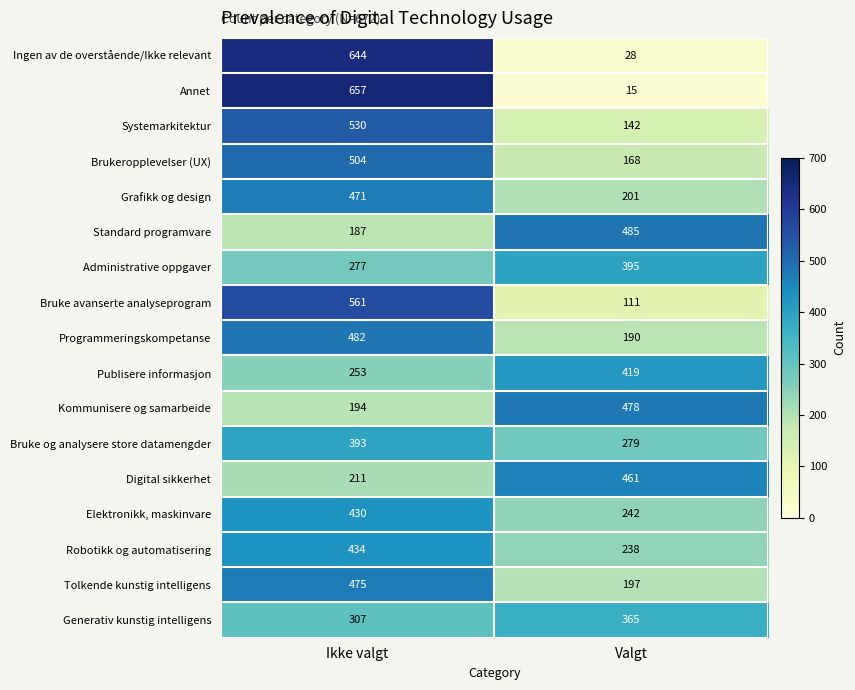

What is the sum of the Standard programvare values at Ikke valgt and Valgt?

672